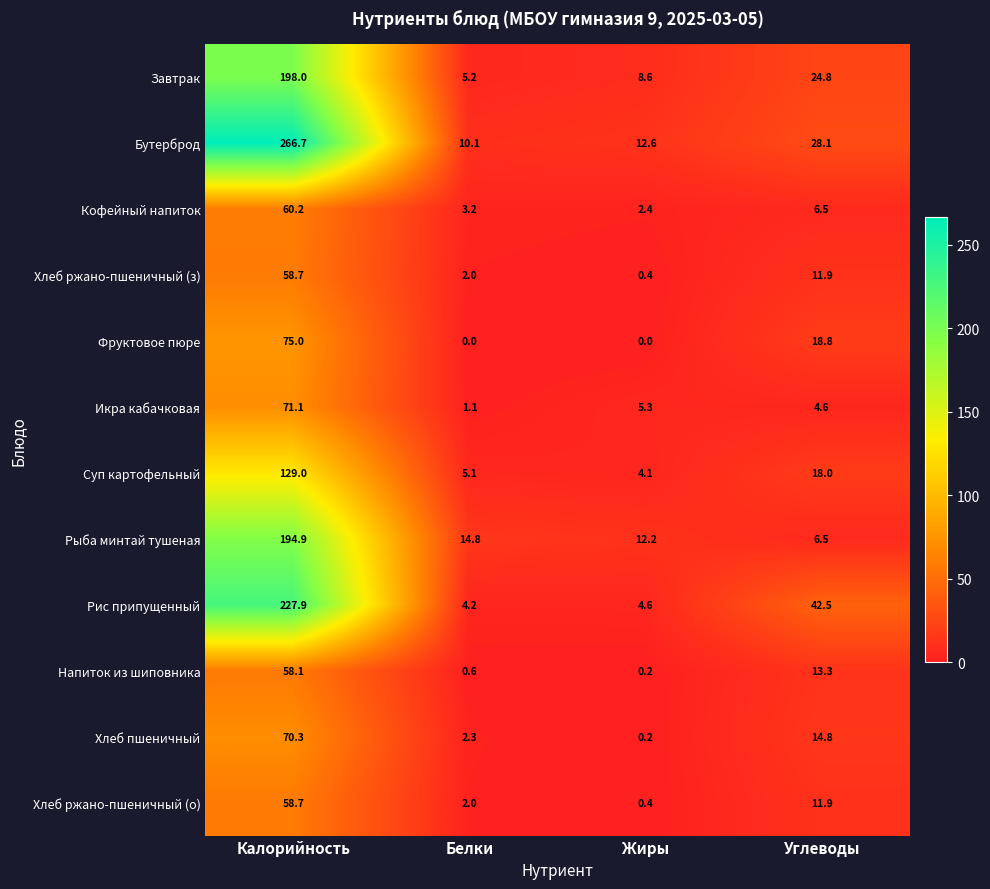

At which label does Кофейный напиток reach its peak?

Калорийность